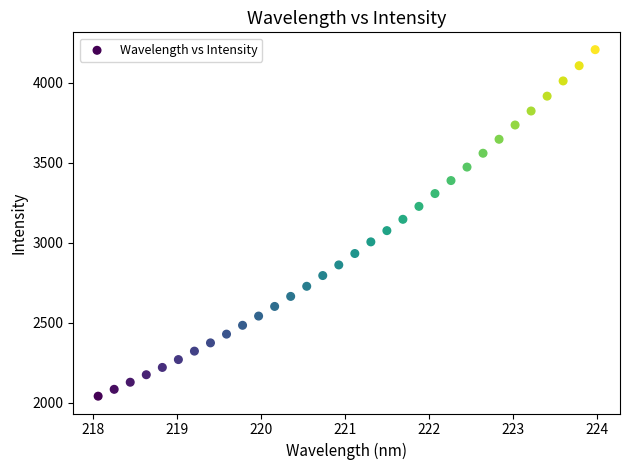

What is the range of Y values (max minus min)?

2164.9